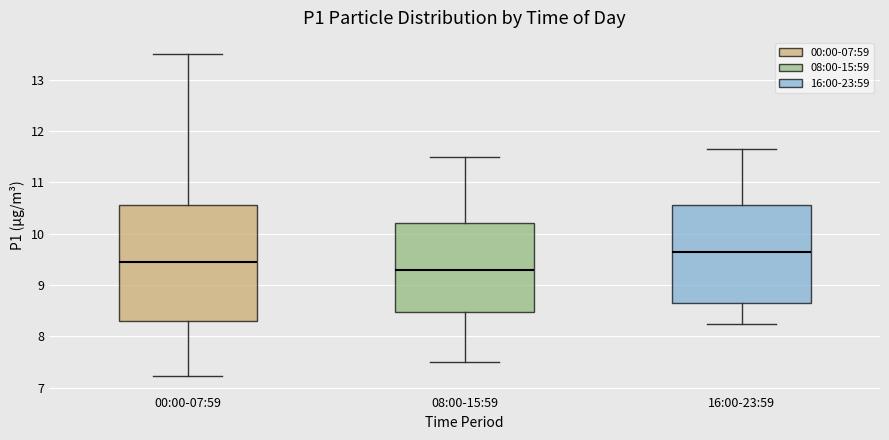

Which box's median line is the highest?

16:00-23:59